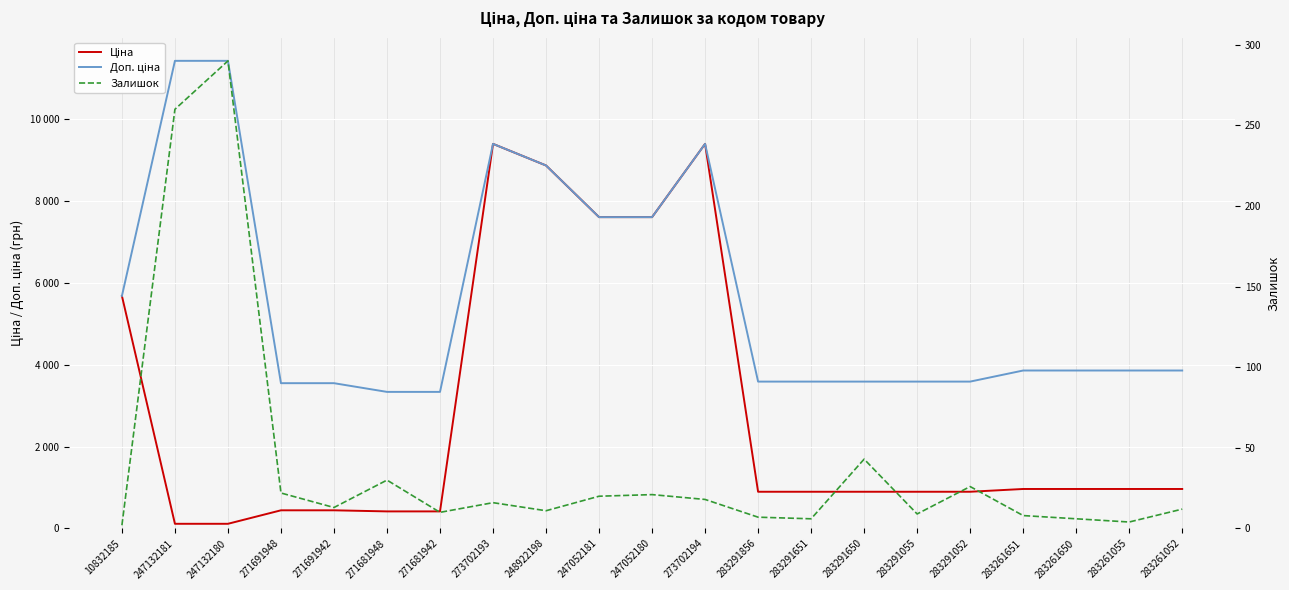

Which series has the widest spread of values?

Ціна